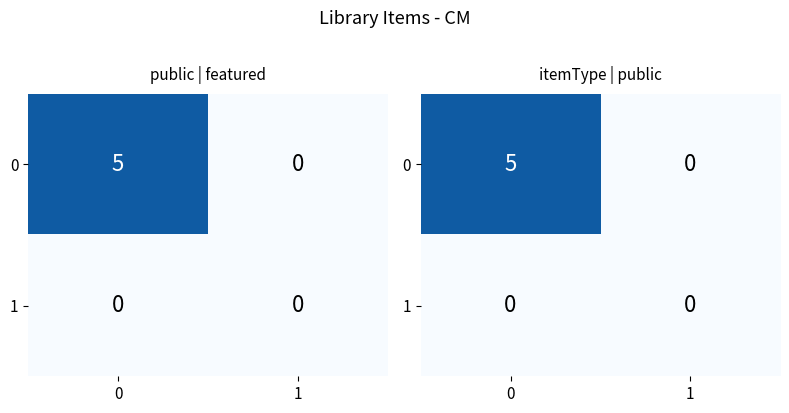

At 1, list the series in order from smallest to largest.

0, 1